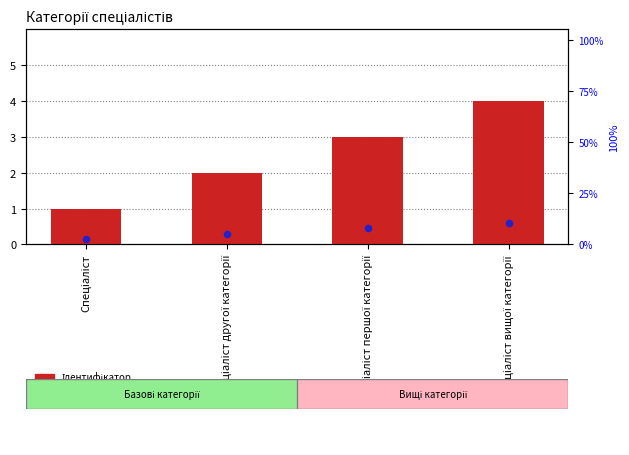

At which category is the sum across all series the highest?

Спеціаліст вищої категорії